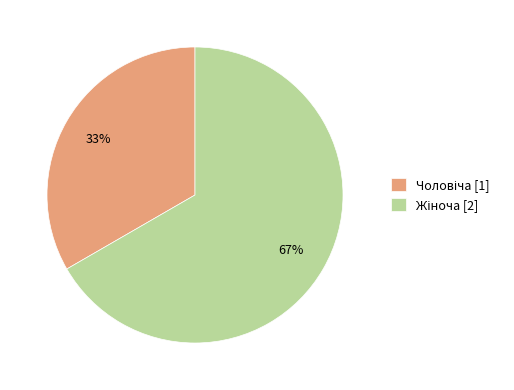

Is there any slice that represents more than half of the pie?

Yes